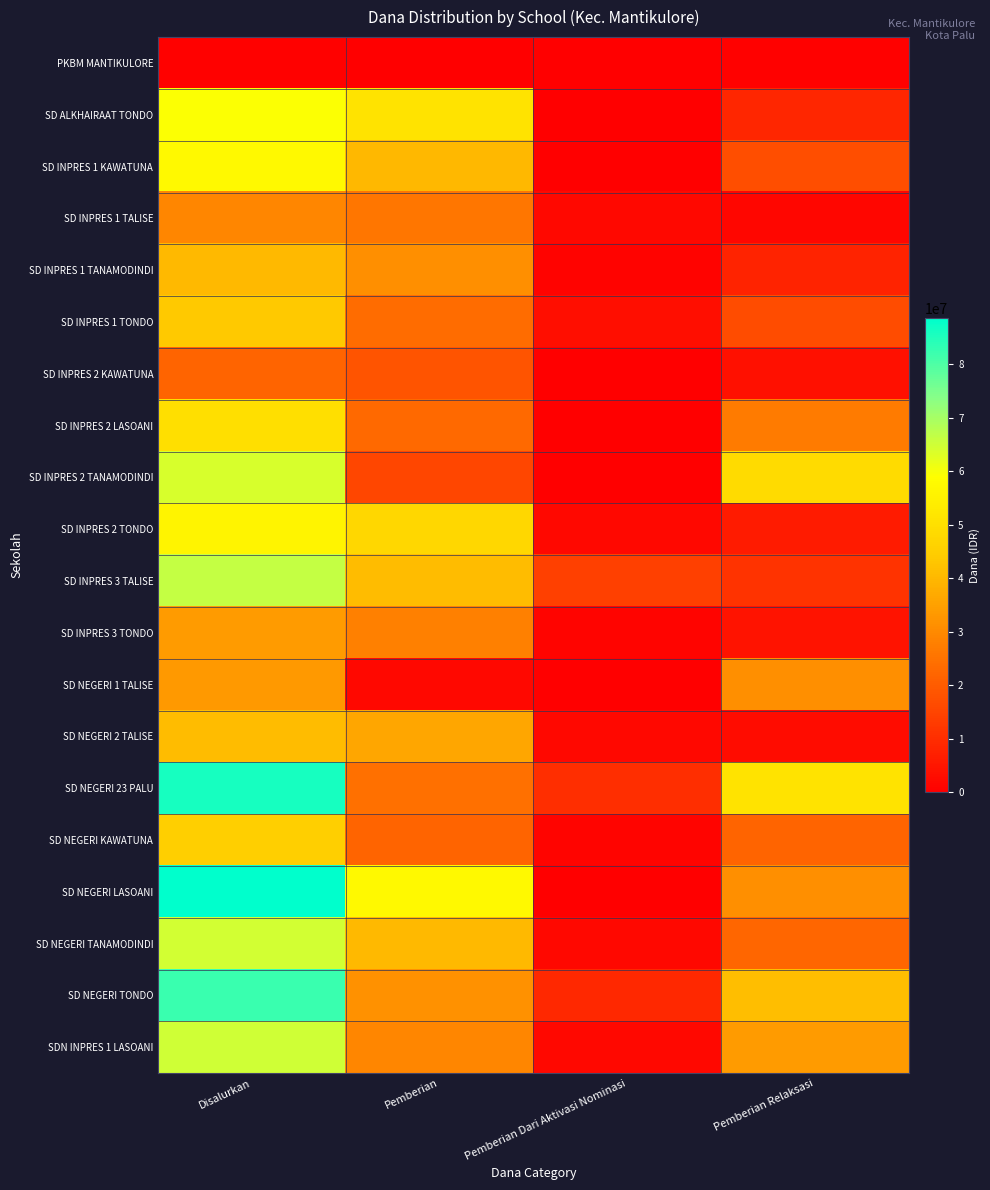

Reading left to right, extract all data points from this chart.

PKBM MANTIKULORE: Disalurkan=450000	Pemberian=0	Pemberian Dari Aktivasi Nominasi=0	Pemberian Relaksasi=450000
SD ALKHAIRAAT TONDO: Disalurkan=59400000	Pemberian=51075000	Pemberian Dari Aktivasi Nominasi=0	Pemberian Relaksasi=8325000
SD INPRES 1 KAWATUNA: Disalurkan=57150000	Pemberian=40050000	Pemberian Dari Aktivasi Nominasi=0	Pemberian Relaksasi=17100000
SD INPRES 1 TALISE: Disalurkan=29250000	Pemberian=25875000	Pemberian Dari Aktivasi Nominasi=1800000	Pemberian Relaksasi=1575000
SD INPRES 1 TANAMODINDI: Disalurkan=40275000	Pemberian=31500000	Pemberian Dari Aktivasi Nominasi=900000	Pemberian Relaksasi=7875000
SD INPRES 1 TONDO: Disalurkan=43875000	Pemberian=23850000	Pemberian Dari Aktivasi Nominasi=3150000	Pemberian Relaksasi=16875000
SD INPRES 2 KAWATUNA: Disalurkan=22050000	Pemberian=18450000	Pemberian Dari Aktivasi Nominasi=0	Pemberian Relaksasi=3600000
SD INPRES 2 LASOANI: Disalurkan=50175000	Pemberian=23175000	Pemberian Dari Aktivasi Nominasi=0	Pemberian Relaksasi=27000000
SD INPRES 2 TANAMODINDI: Disalurkan=63900000	Pemberian=15300000	Pemberian Dari Aktivasi Nominasi=0	Pemberian Relaksasi=48600000
SD INPRES 2 TONDO: Disalurkan=55800000	Pemberian=47700000	Pemberian Dari Aktivasi Nominasi=2025000	Pemberian Relaksasi=6075000
SD INPRES 3 TALISE: Disalurkan=66375000	Pemberian=40950000	Pemberian Dari Aktivasi Nominasi=14175000	Pemberian Relaksasi=11250000
SD INPRES 3 TONDO: Disalurkan=33750000	Pemberian=27900000	Pemberian Dari Aktivasi Nominasi=1350000	Pemberian Relaksasi=4500000
SD NEGERI 1 TALISE: Disalurkan=33300000	Pemberian=1800000	Pemberian Dari Aktivasi Nominasi=0	Pemberian Relaksasi=31500000
SD NEGERI 2 TALISE: Disalurkan=40950000	Pemberian=36225000	Pemberian Dari Aktivasi Nominasi=1800000	Pemberian Relaksasi=2925000
SD NEGERI 23 PALU: Disalurkan=85950000	Pemberian=24525000	Pemberian Dari Aktivasi Nominasi=10350000	Pemberian Relaksasi=51075000
SD NEGERI KAWATUNA: Disalurkan=45225000	Pemberian=21825000	Pemberian Dari Aktivasi Nominasi=1350000	Pemberian Relaksasi=22050000
SD NEGERI LASOANI: Disalurkan=88650000	Pemberian=57375000	Pemberian Dari Aktivasi Nominasi=0	Pemberian Relaksasi=31275000
SD NEGERI TANAMODINDI: Disalurkan=64575000	Pemberian=40275000	Pemberian Dari Aktivasi Nominasi=1800000	Pemberian Relaksasi=22500000
SD NEGERI TONDO: Disalurkan=82125000	Pemberian=31725000	Pemberian Dari Aktivasi Nominasi=9000000	Pemberian Relaksasi=41400000
SDN INPRES 1 LASOANI: Disalurkan=64800000	Pemberian=29250000	Pemberian Dari Aktivasi Nominasi=1800000	Pemberian Relaksasi=33750000